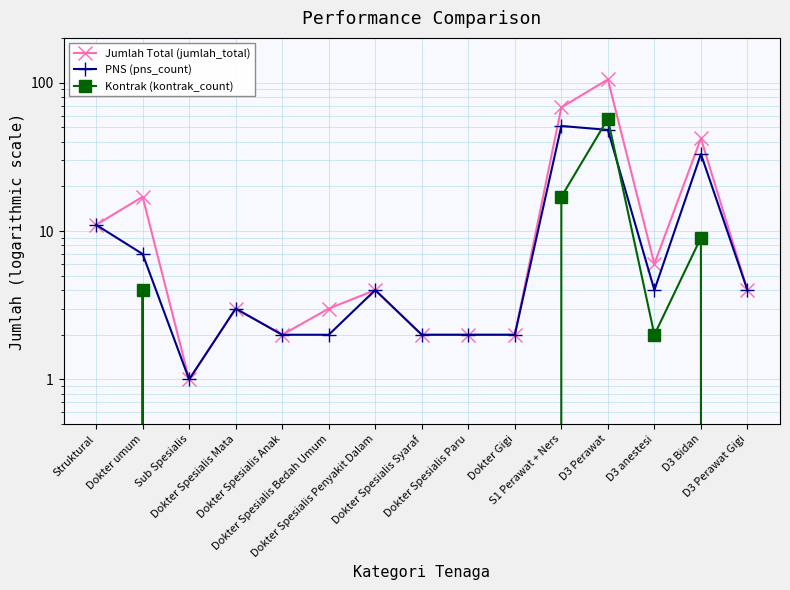

At which label does Jumlah Total (jumlah_total) first exceed 4?

Struktural